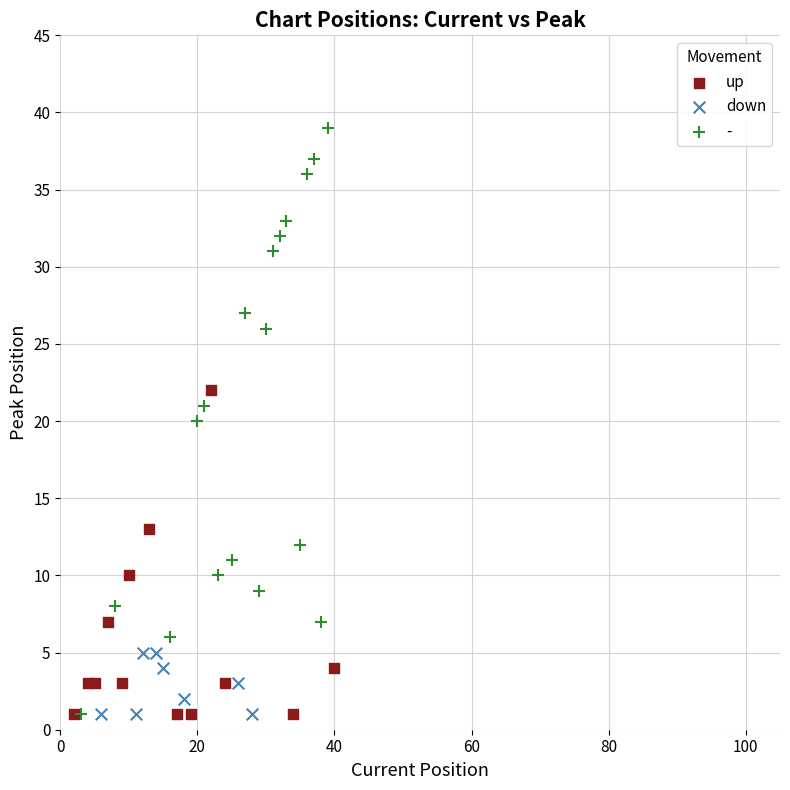

Which series reaches the maximum Y coordinate?

-